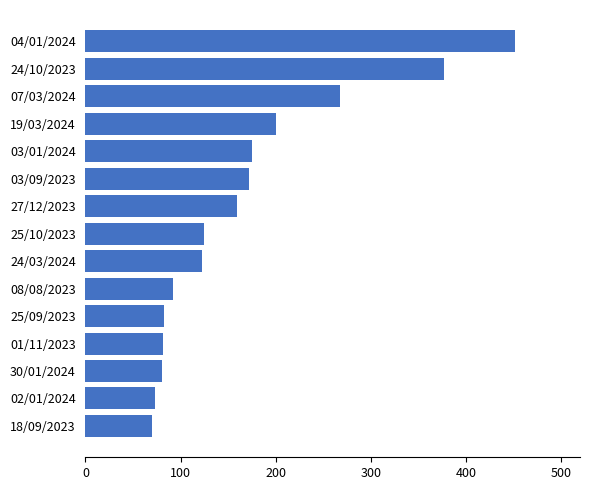

What is the minimum value shown in the chart?

70